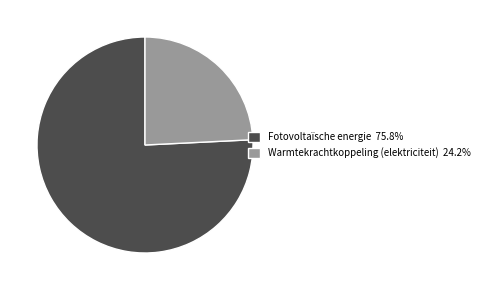

Does any single category account for the majority?

Yes